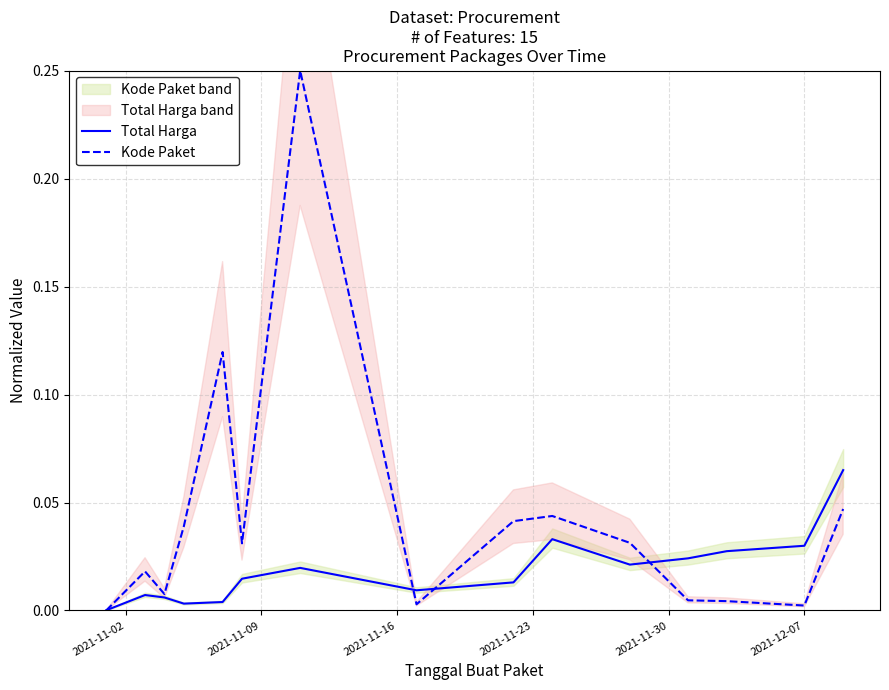

Where is Kode Paket nearest to the value 0?

2021-11-02